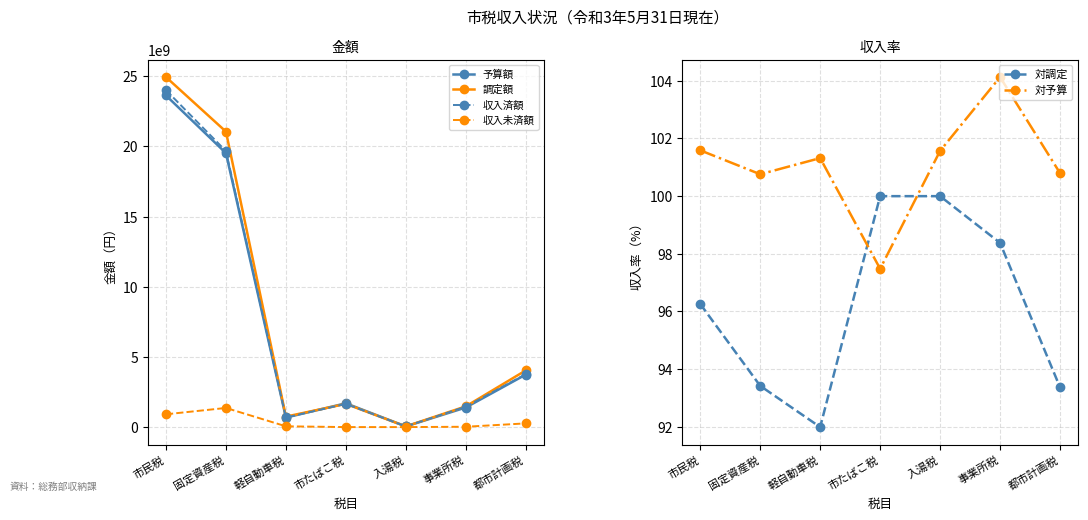

How many data points in 収入済額 are above 1653658366?

3